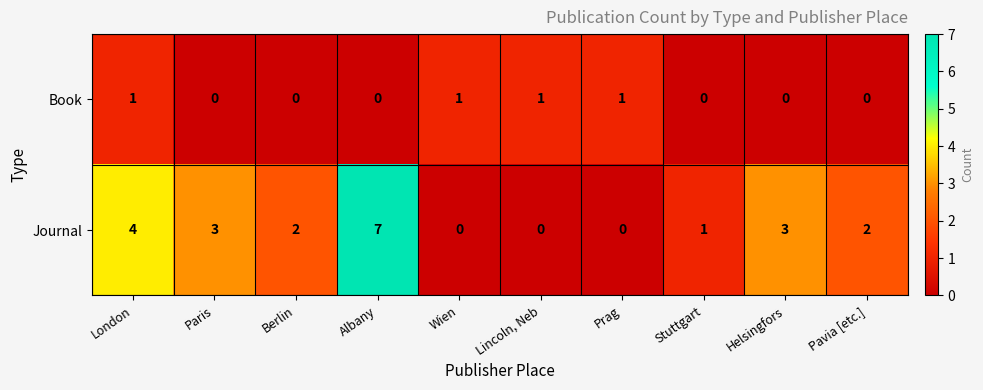

The value of Book at Wien is 0. True or false?

False